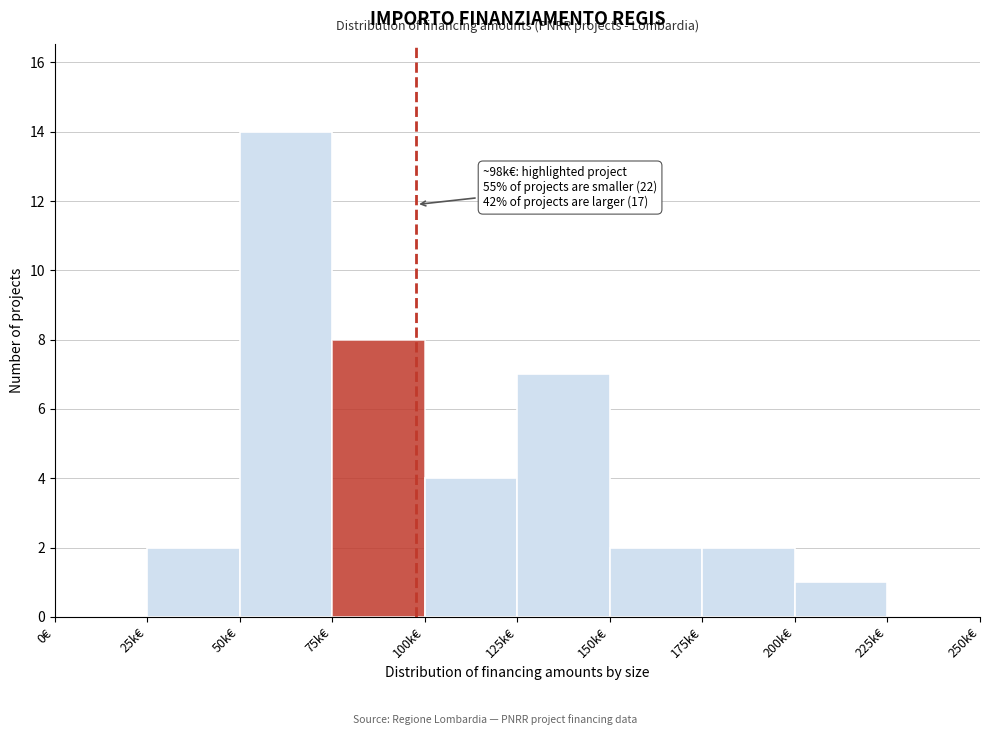

Reading right to left, what are all the values shown in this chart?

225k€=0	200k€=1	175k€=2	150k€=2	125k€=7	100k€=4	75k€=8	50k€=14	25k€=2	0€=0